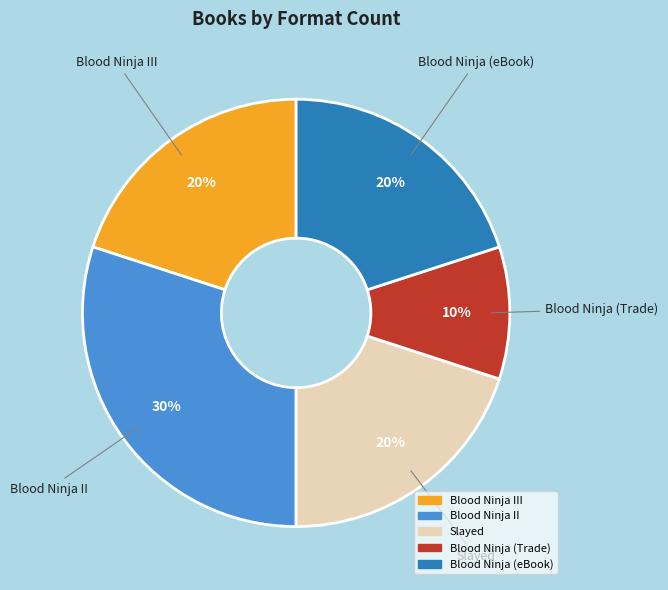

Is there any slice that represents more than half of the pie?

No